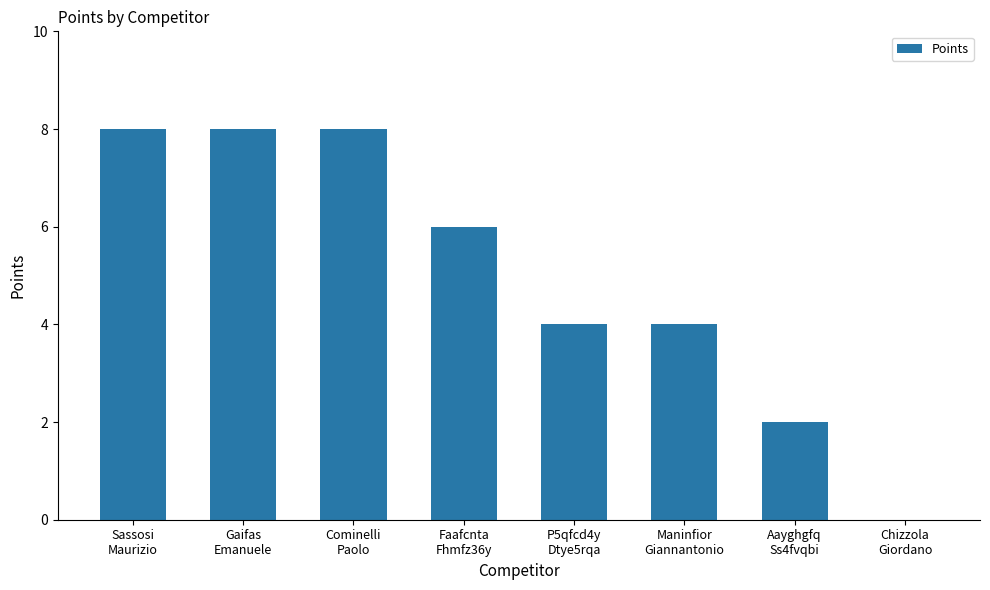

What is the greatest value displayed?

8